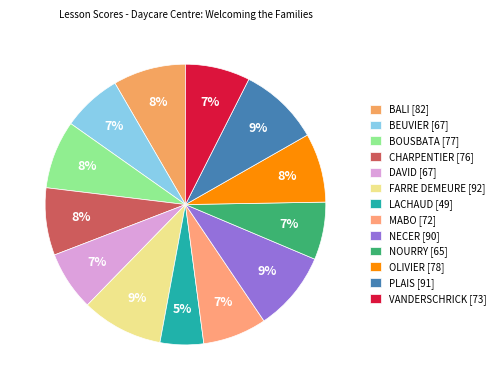

How many slices are in this pie chart?

13